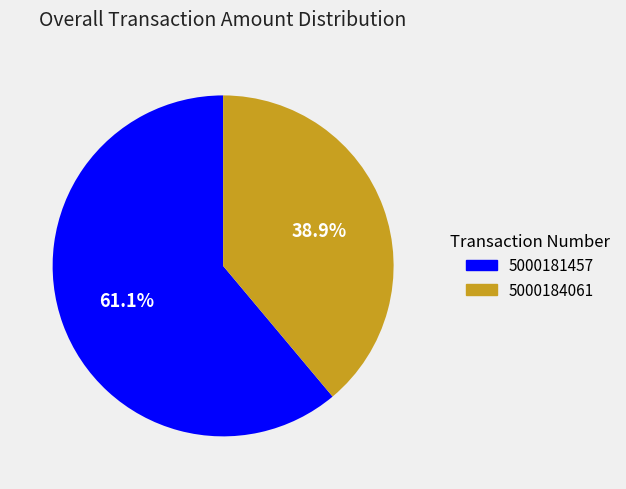

What percentage is the 5000184061 slice, to the nearest percent?

39%